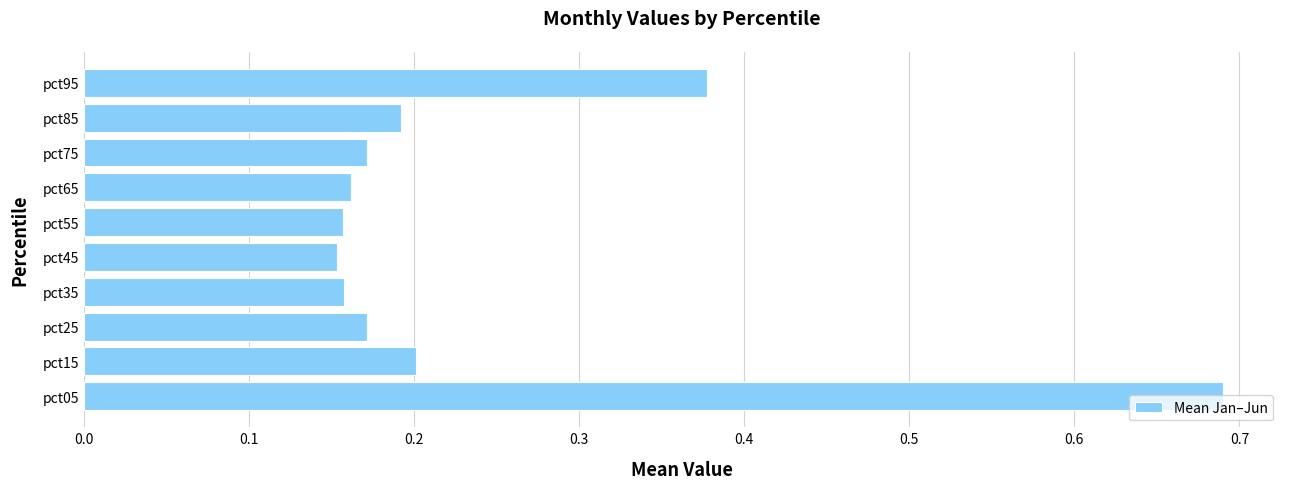

How many values are between 0 and 1?

10